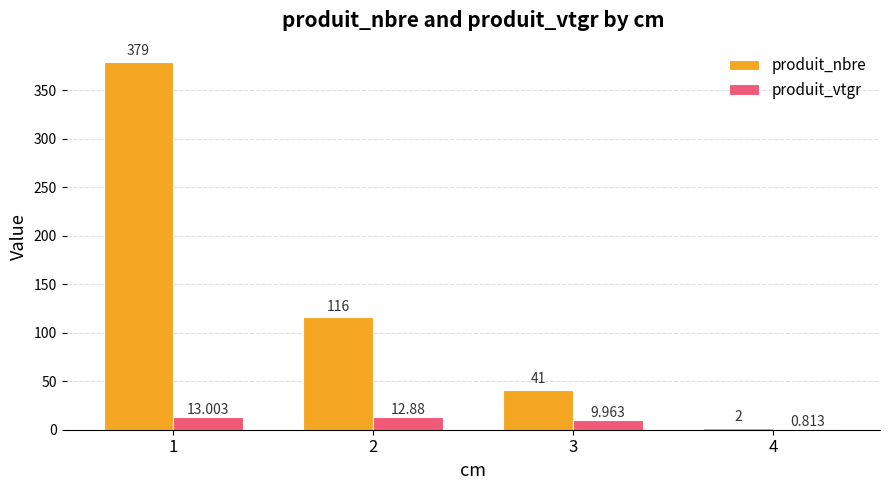

Count the number of categories in the chart.

4